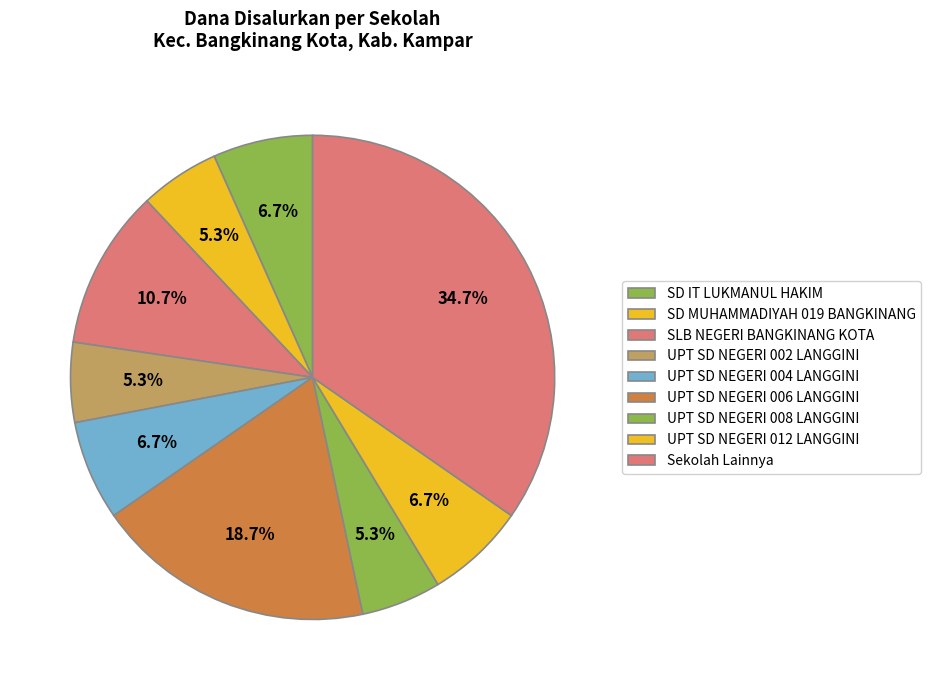

How many segments does this pie chart have?

9